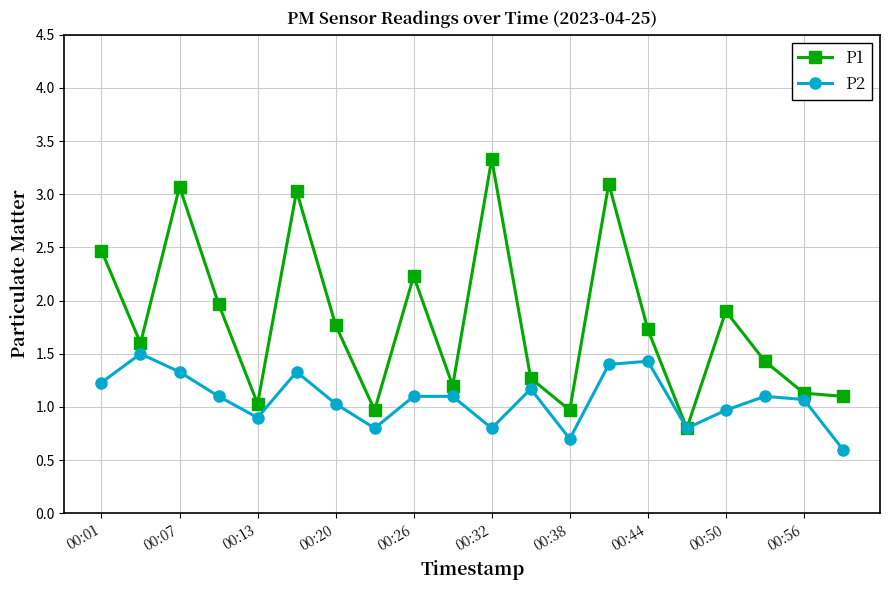

What is the value of the P2 point at the 10th from the left?

1.1